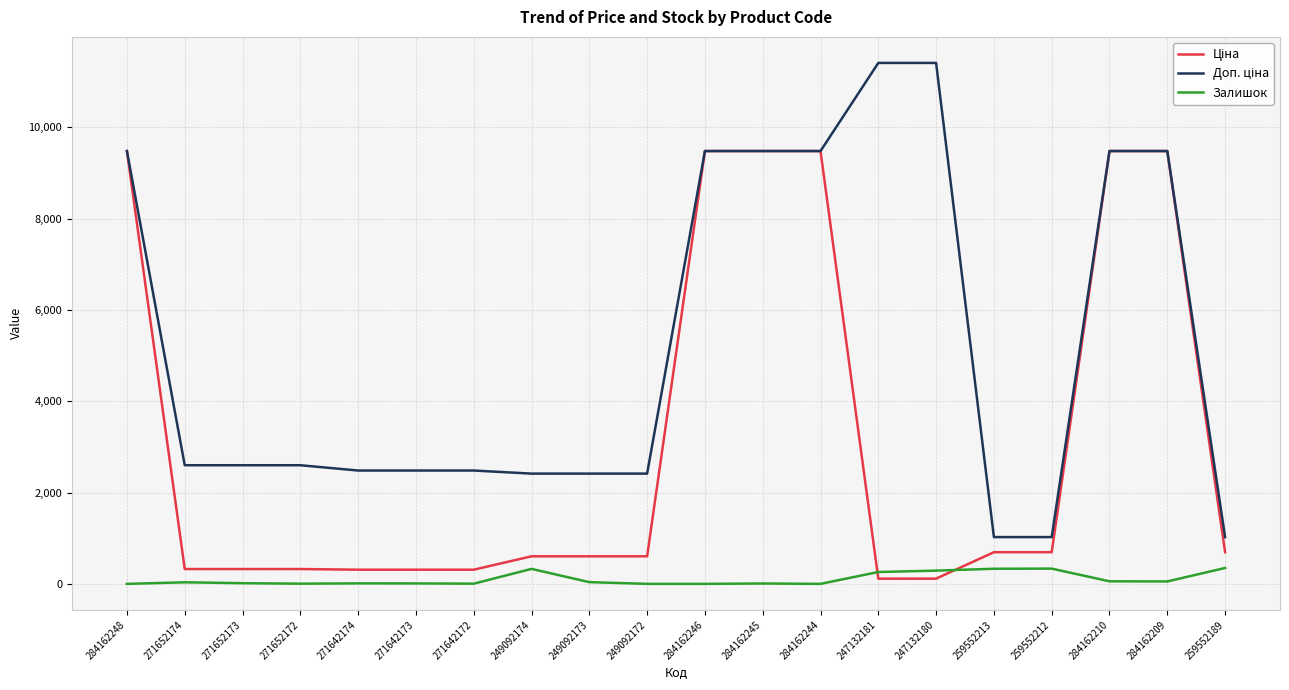

What is the total value across all series at 249092174?

3346.6